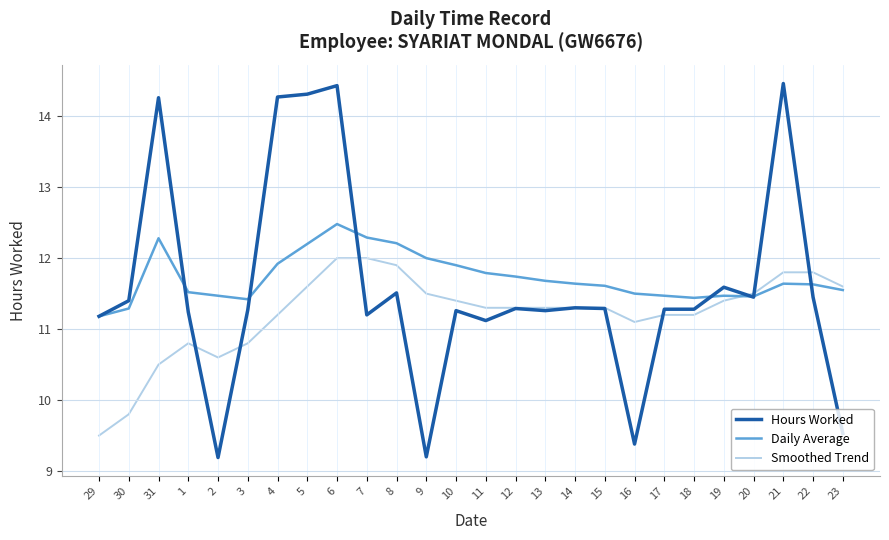

Rank the series by their maximum value, from lowest to highest.

Smoothed Trend, Daily Average, Hours Worked